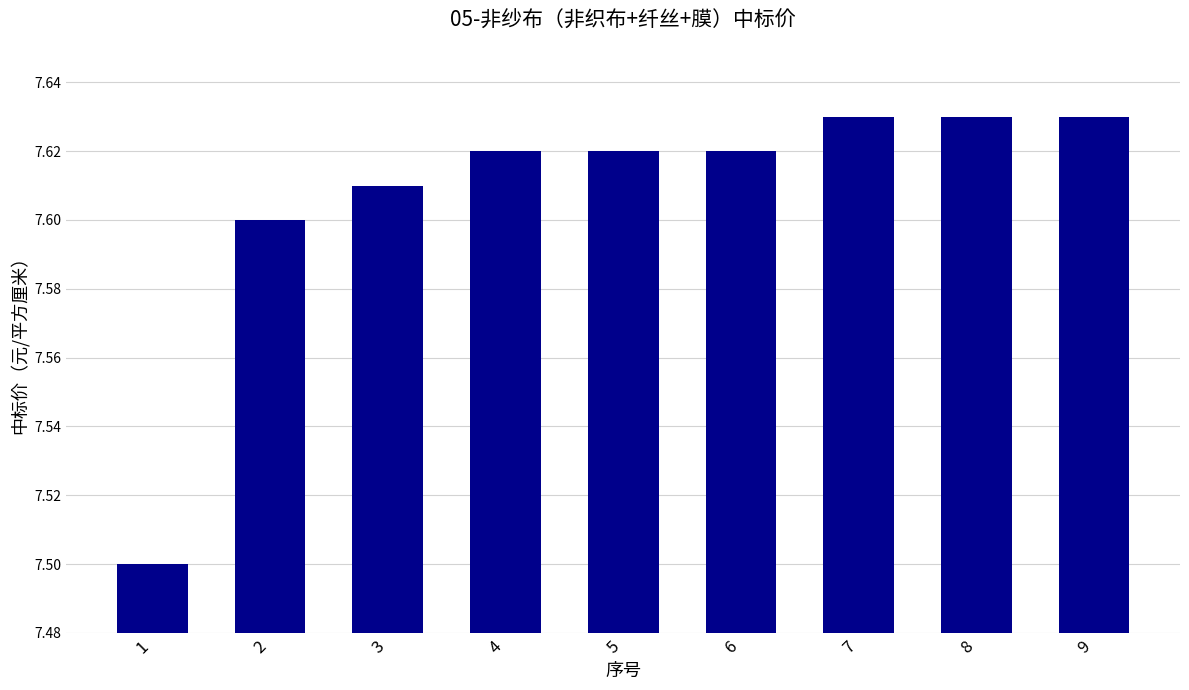

Approximately how many times larger is the value at 9 compared to 6?

1.0